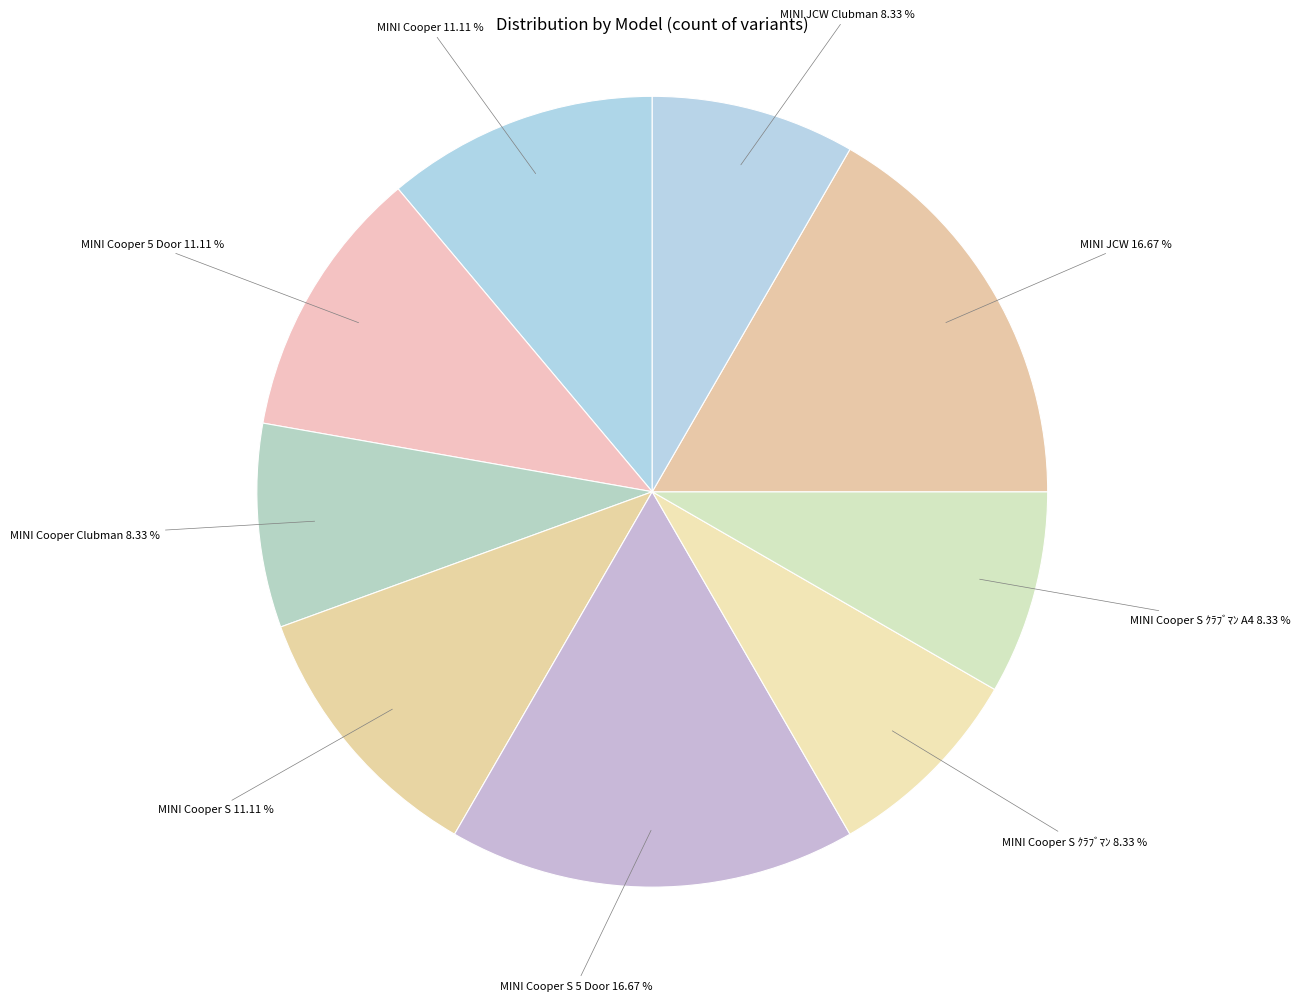

Approximately how many times larger is the value at MINI Cooper 5 Door compared to MINI Cooper S ｸﾗﾌﾞﾏﾝ?

1.3